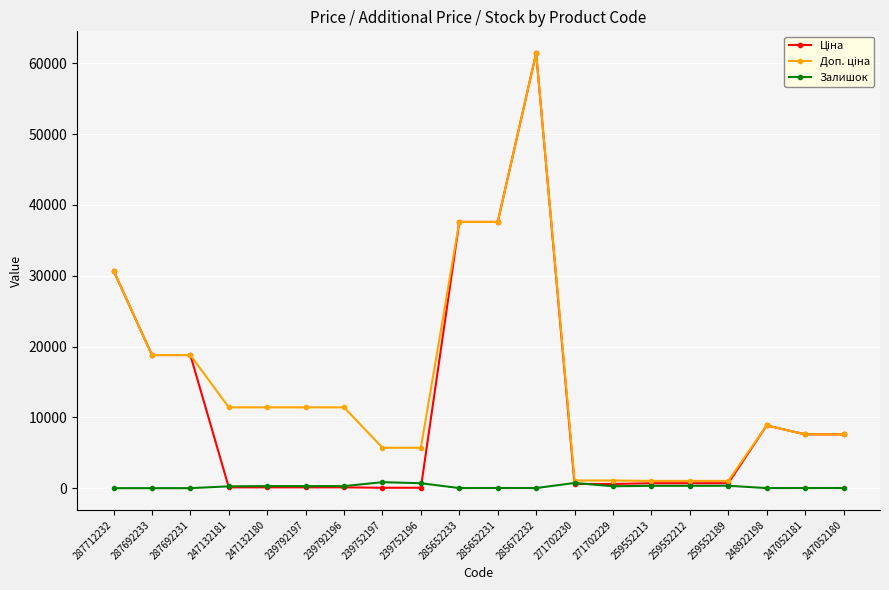

What is the difference between the highest and lowest values at 247052181?

7576.5